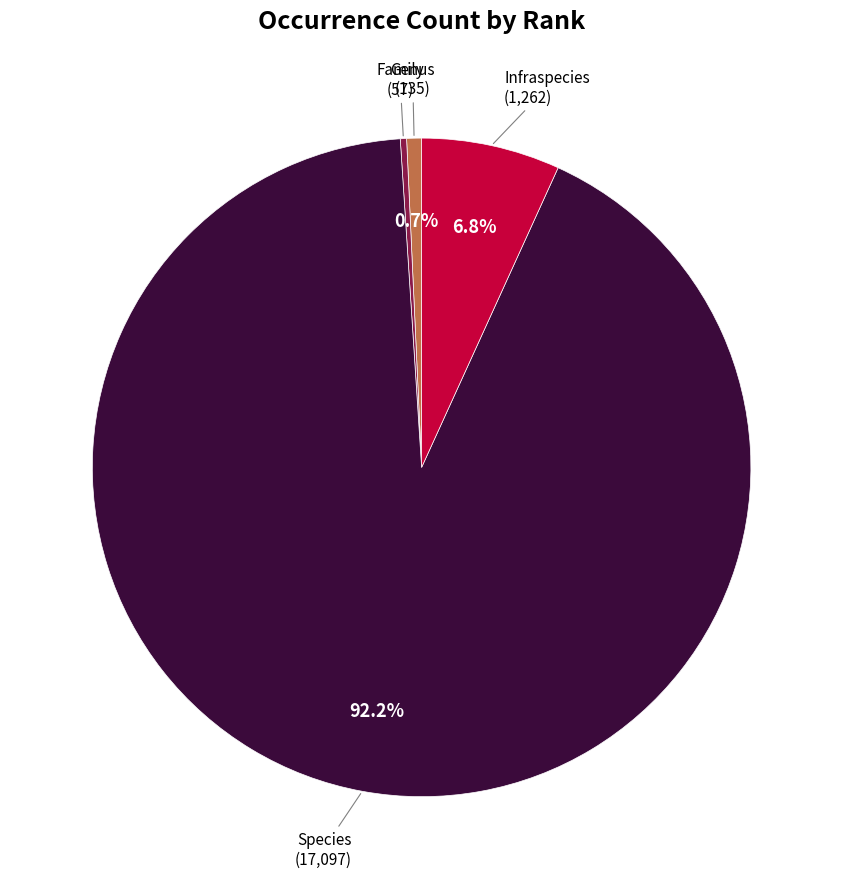

Which has a higher value, Family or Species?

Species